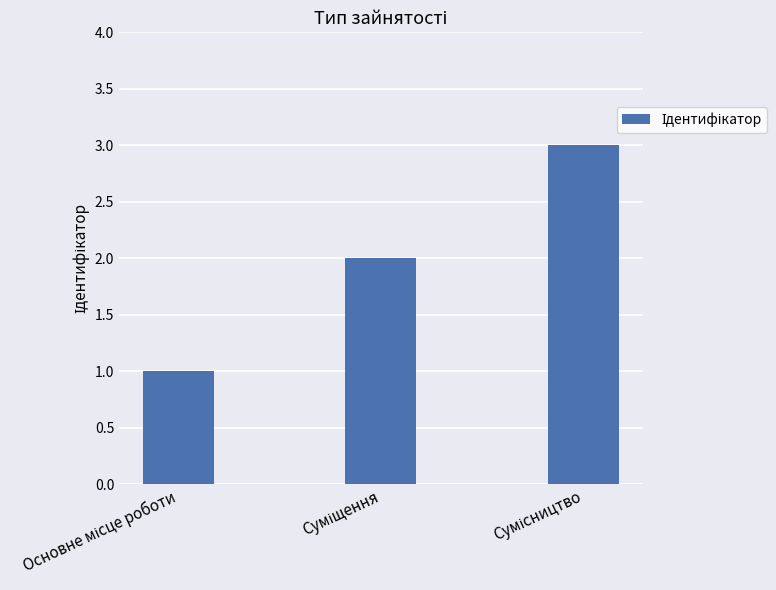

What is the greatest value displayed?

3